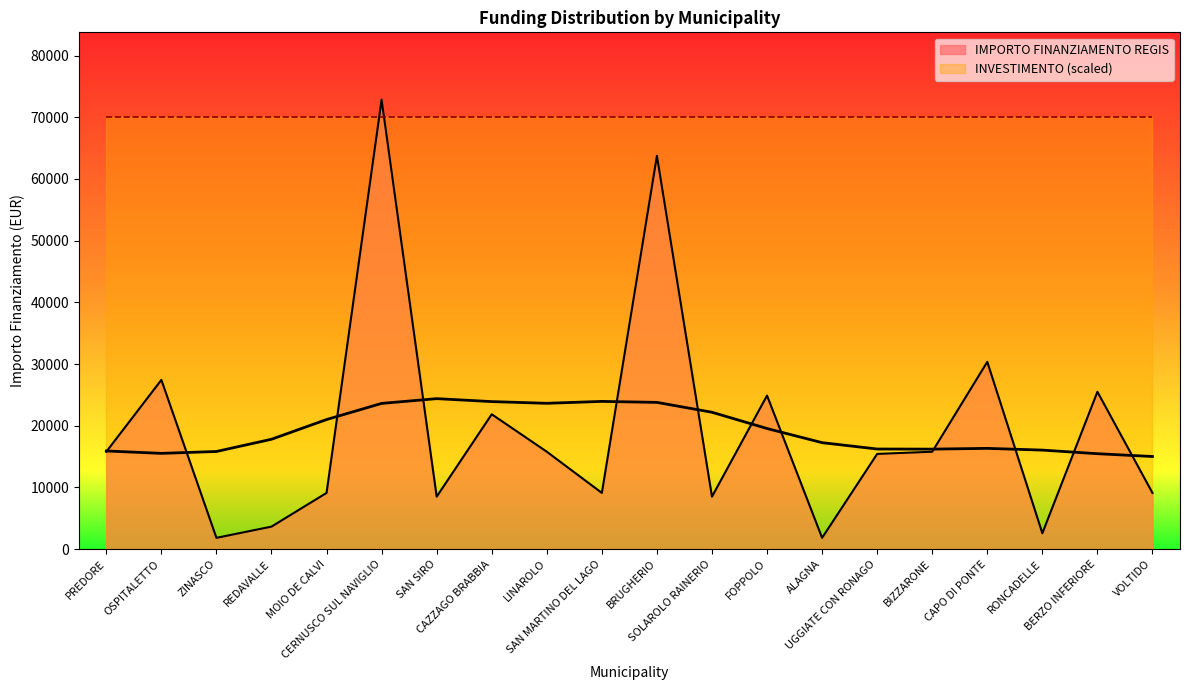

What is the difference between the values at PREDORE and ZINASCO?

13961